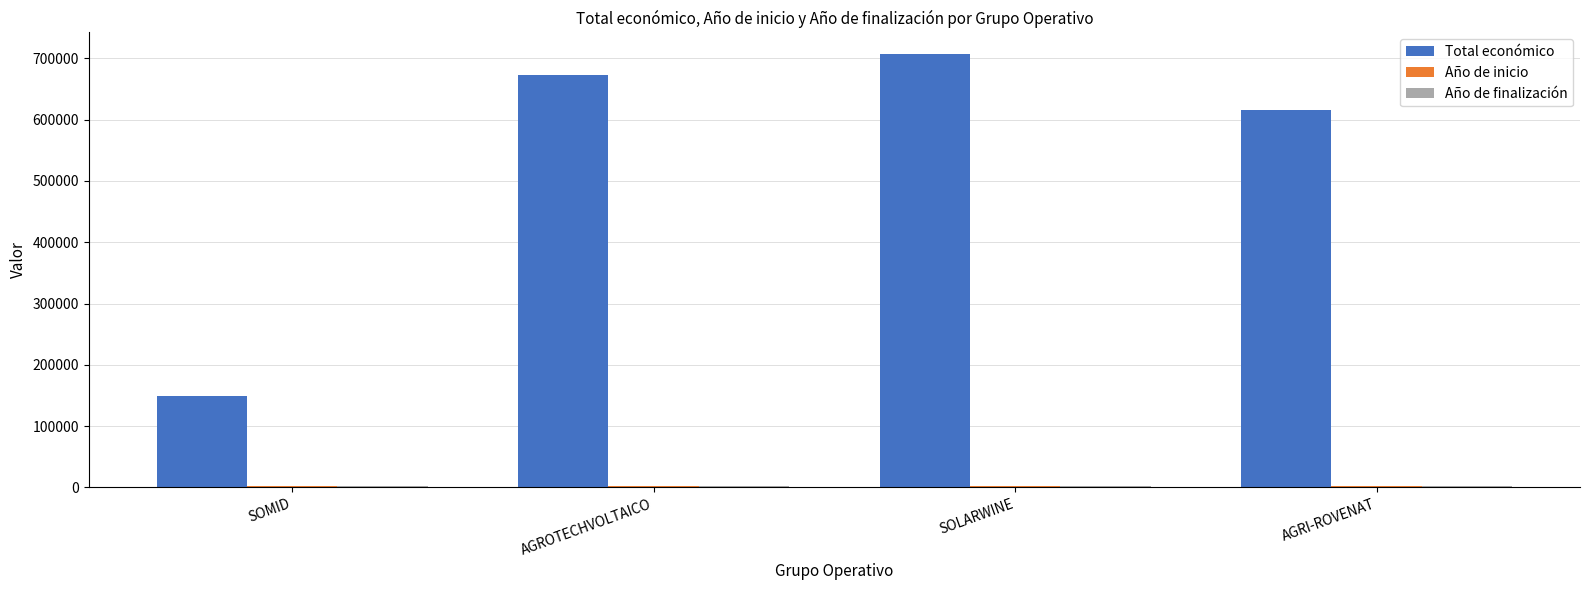

What is the sum of all Total económico values?

2143413